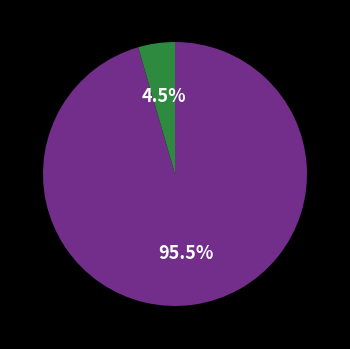

Is there a majority slice in this chart?

Yes